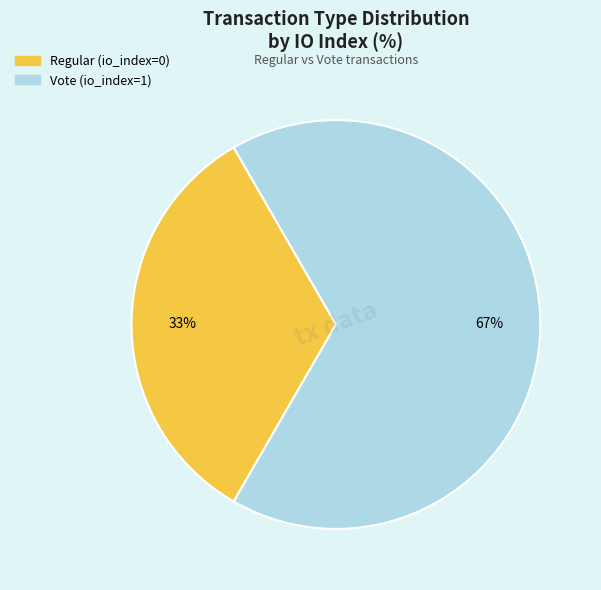

Is it true that Regular is 1% of the pie?

False